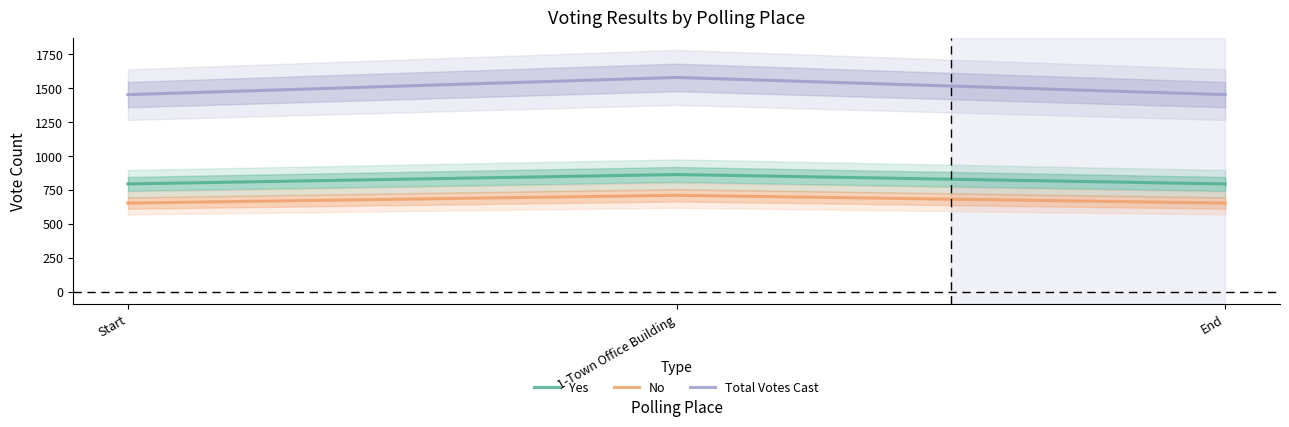

What is the minimum value shown in the chart?

656.9